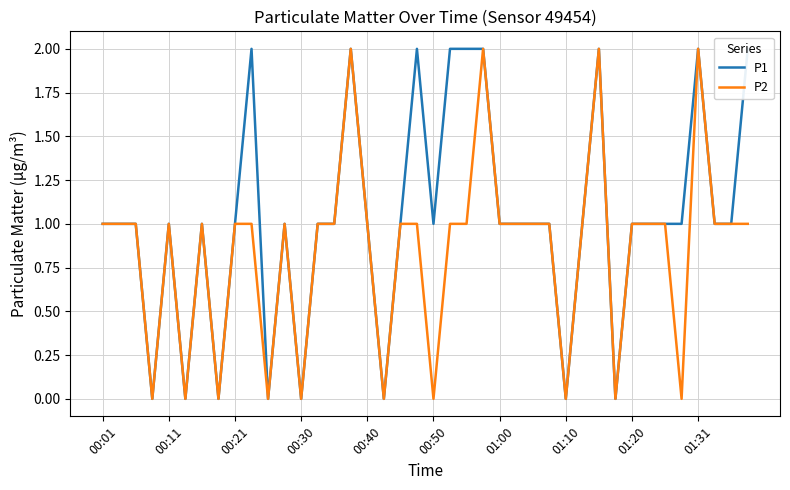

Which category has the highest value in the P1 series?

01:31